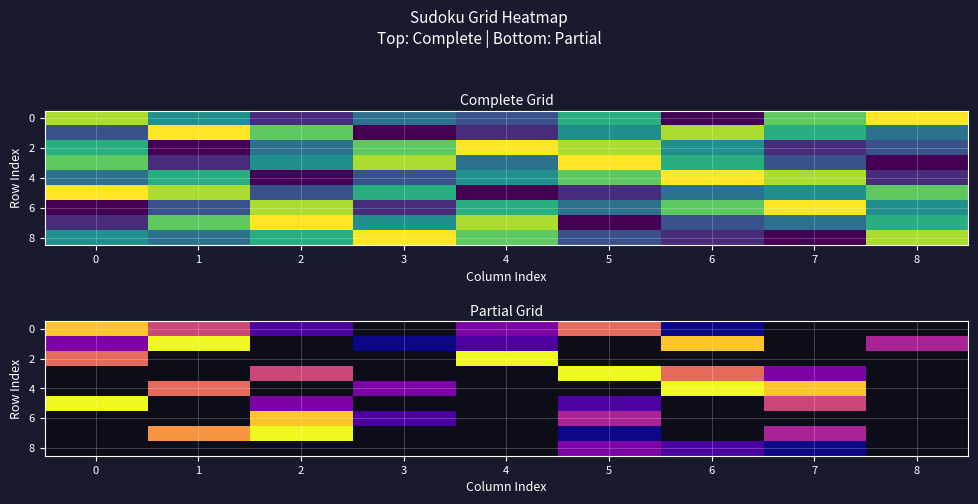

At which category does the chart reach its minimum across all series?

6